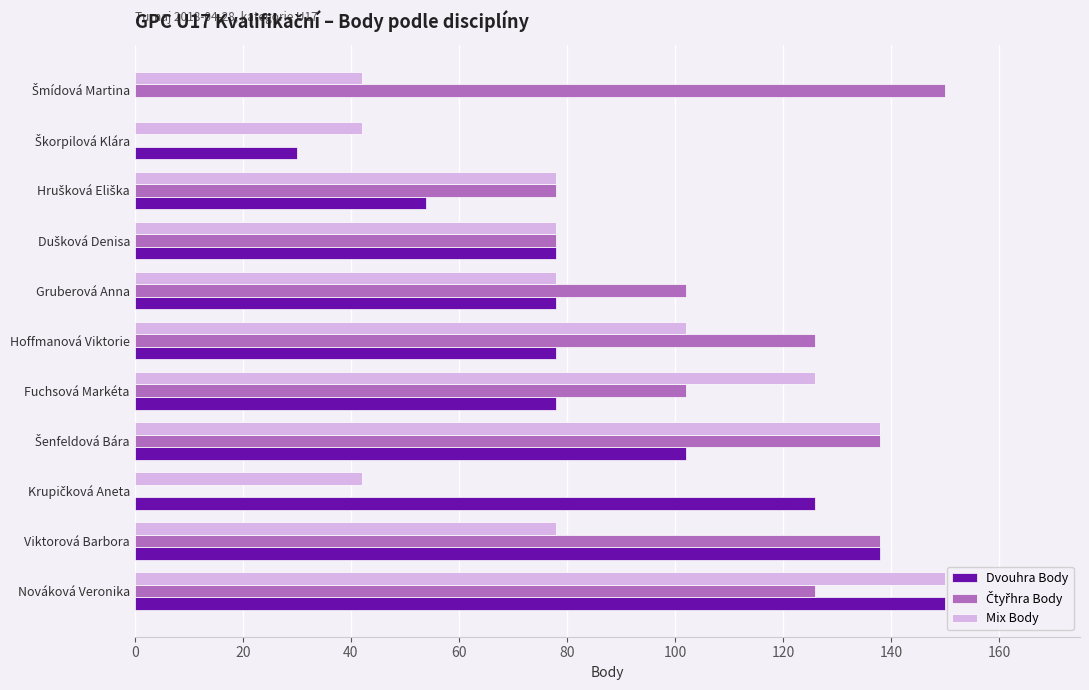

True or false: Dvouhra Body has a value of 102 at Gruberová Anna.

False